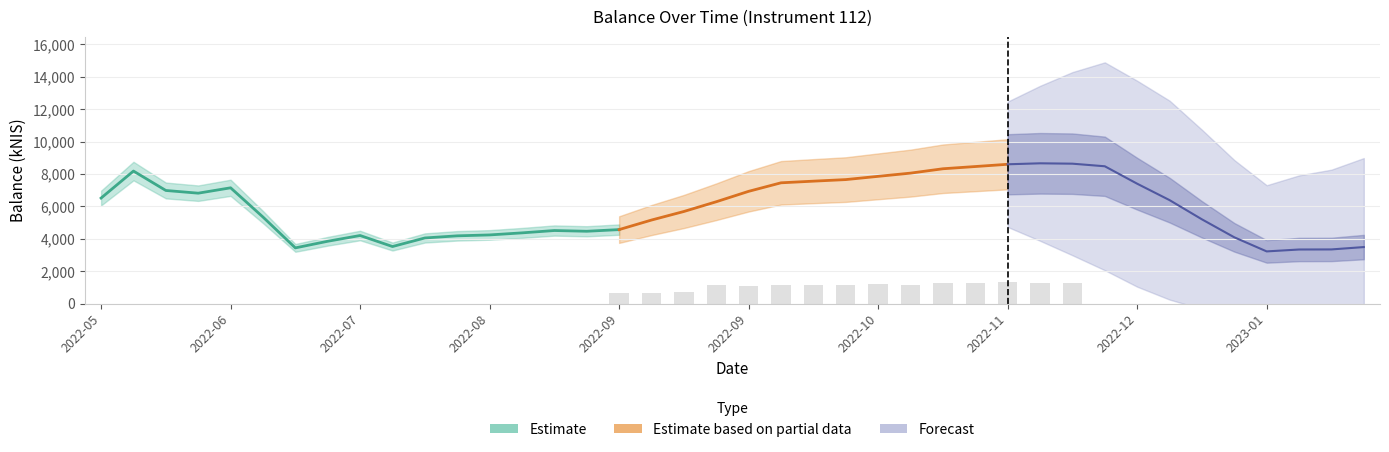

What is the smallest value displayed?

1979.4